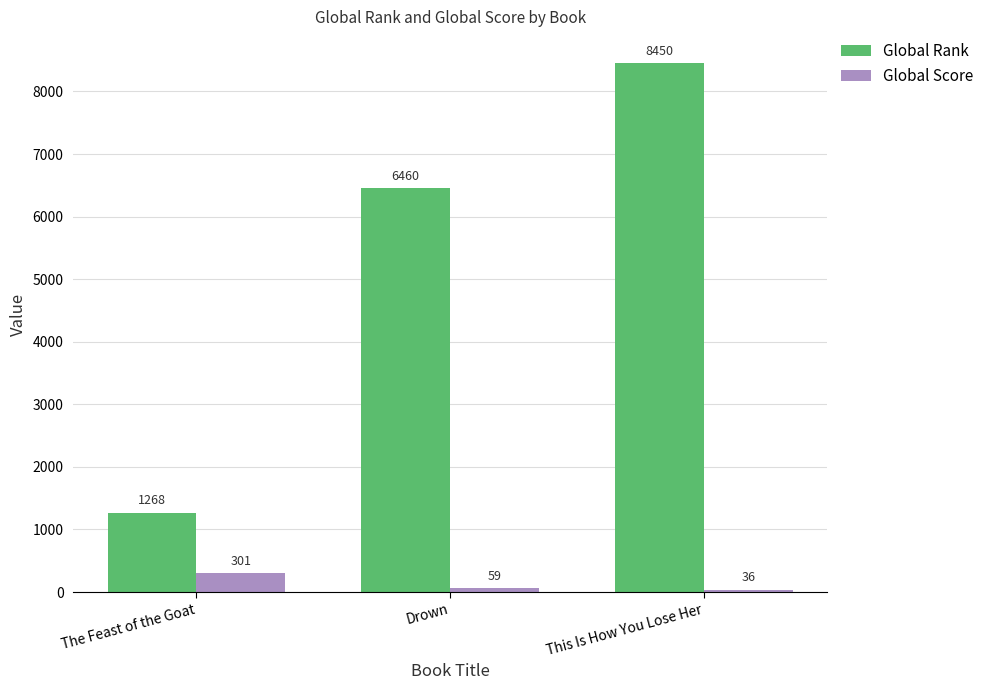

Are the bars horizontal?

No